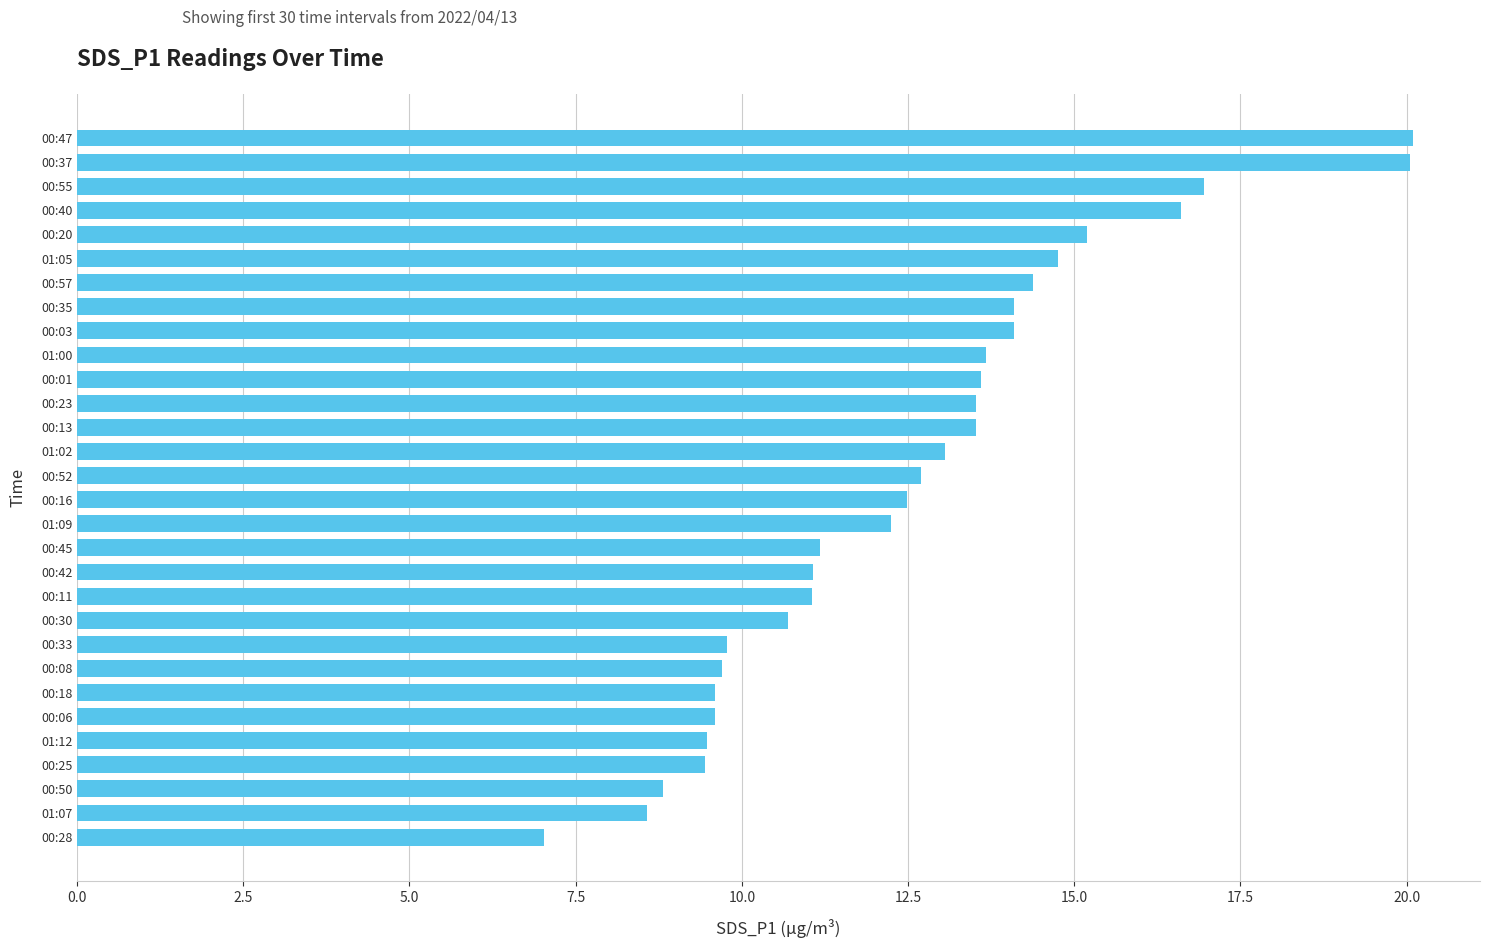

What is the ratio of the value at 00:45 to the value at 00:06?

1.2